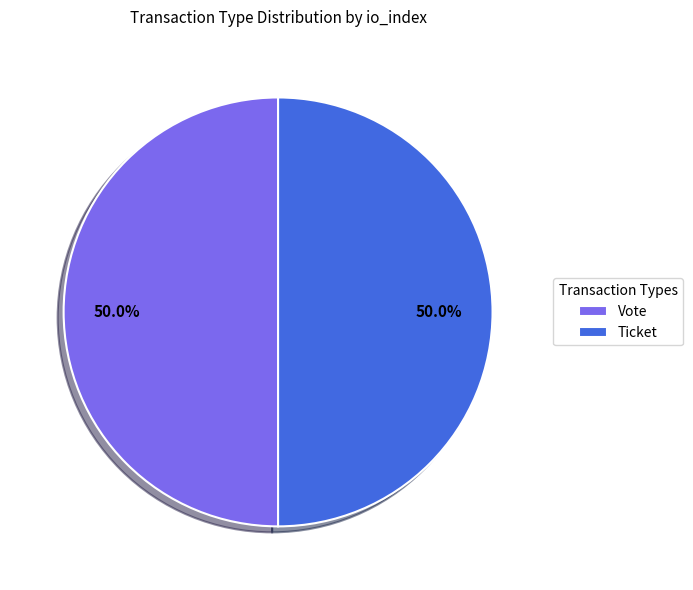

How much of the chart is everything except Ticket?

50.0%